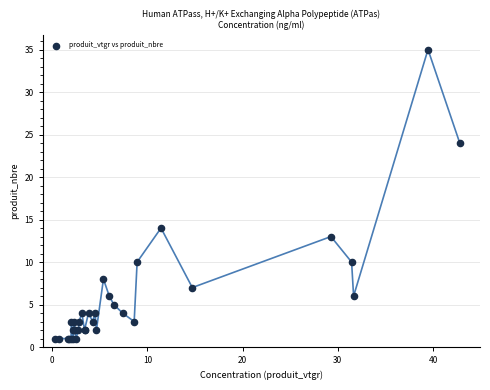

What Y value in the scatter plot is closest to 18?

14